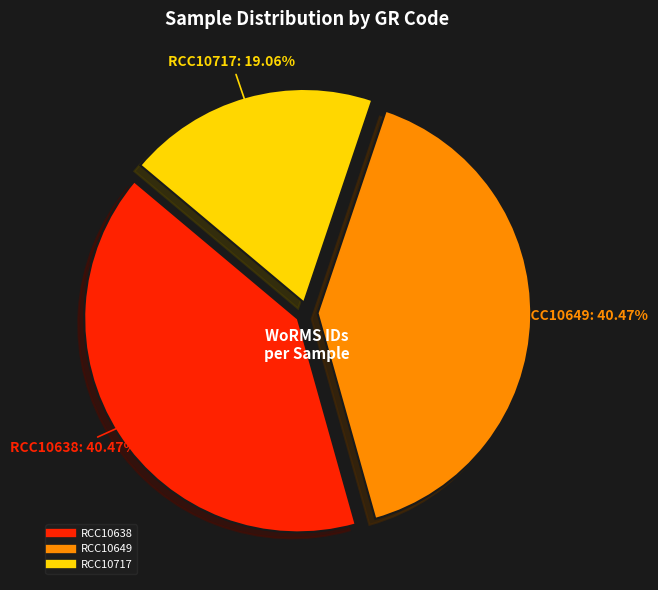

Combined, do RCC10717 and RCC10638 account for over 50%?

Yes